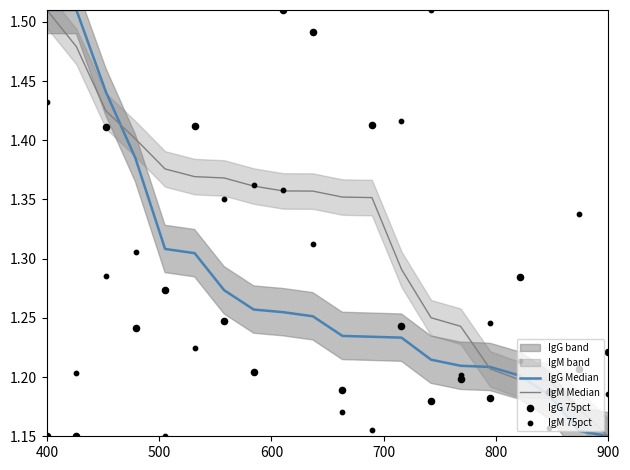

At how many categories does at least one series exceed 1?

20